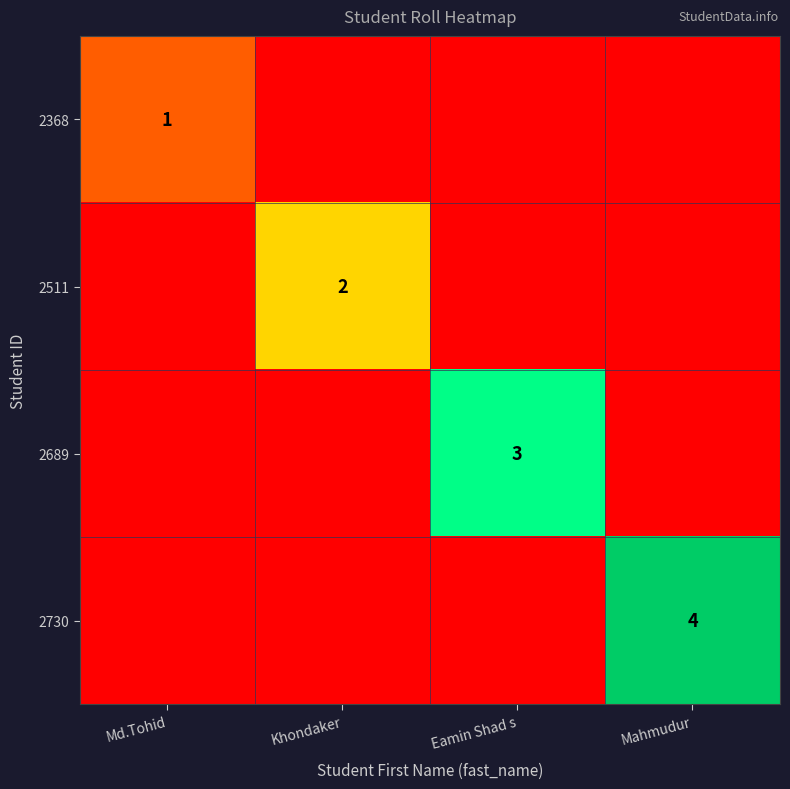

Is it true that 2511 equals 2 at Khondaker?

True